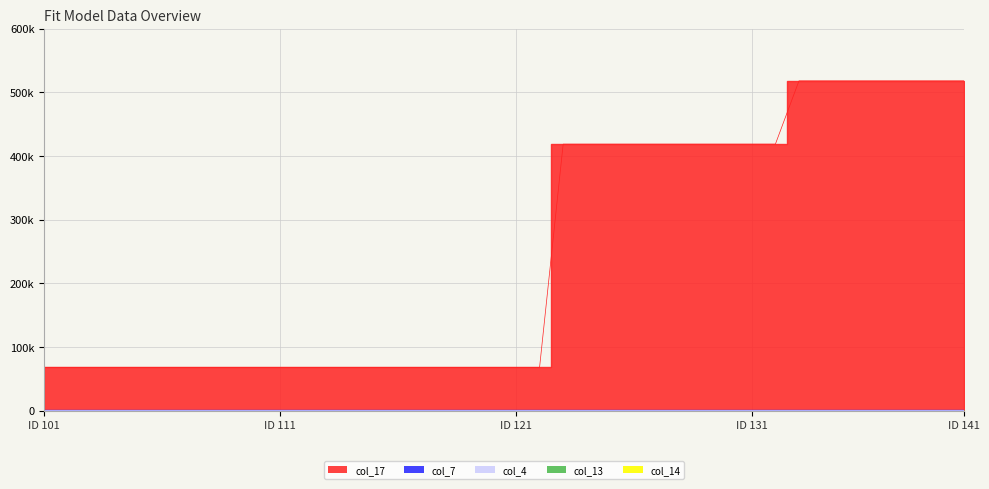

List the series in order of their peak value, highest first.

col_17, col_4, col_7